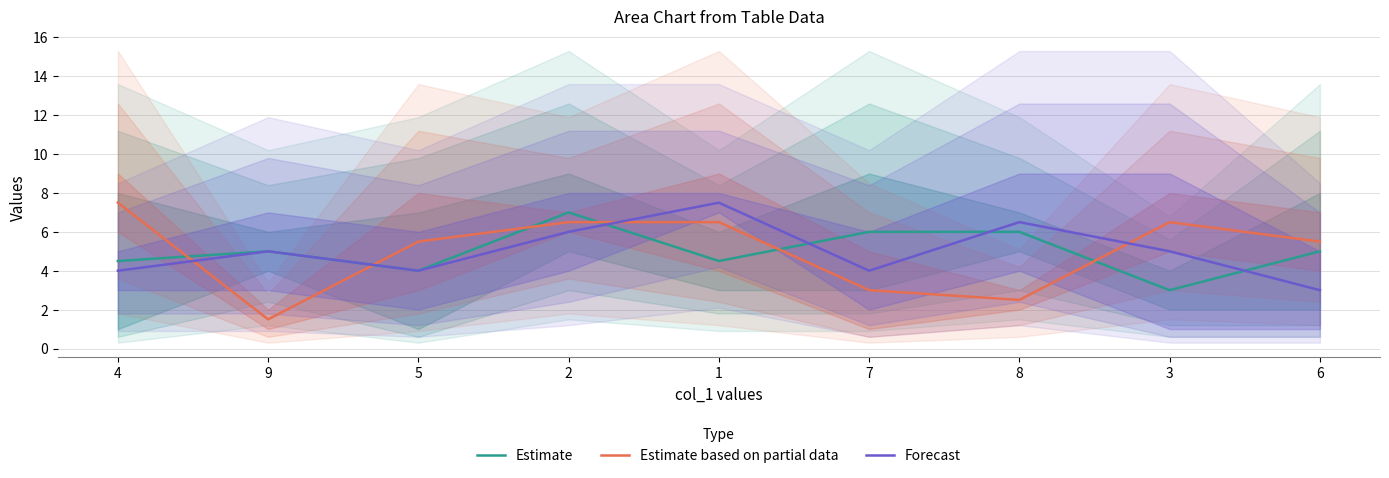

At which category does Estimate based on partial data reach its first local peak?

3